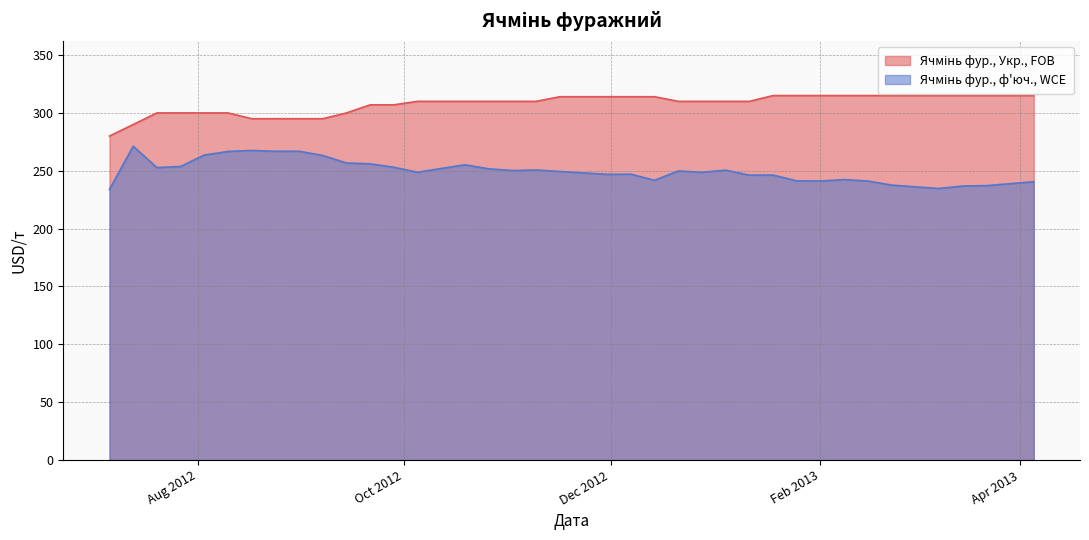

Which category has the highest value across all series?

2013-01-18